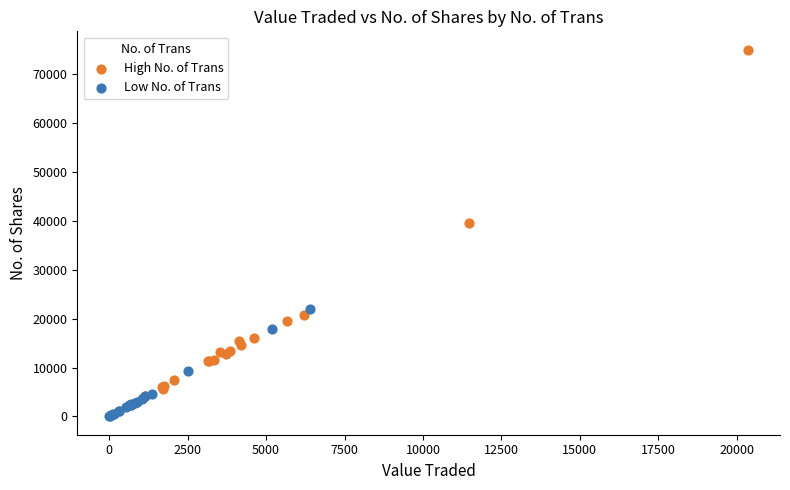

Which series has the largest Y range (max minus min)?

High No. of Trans